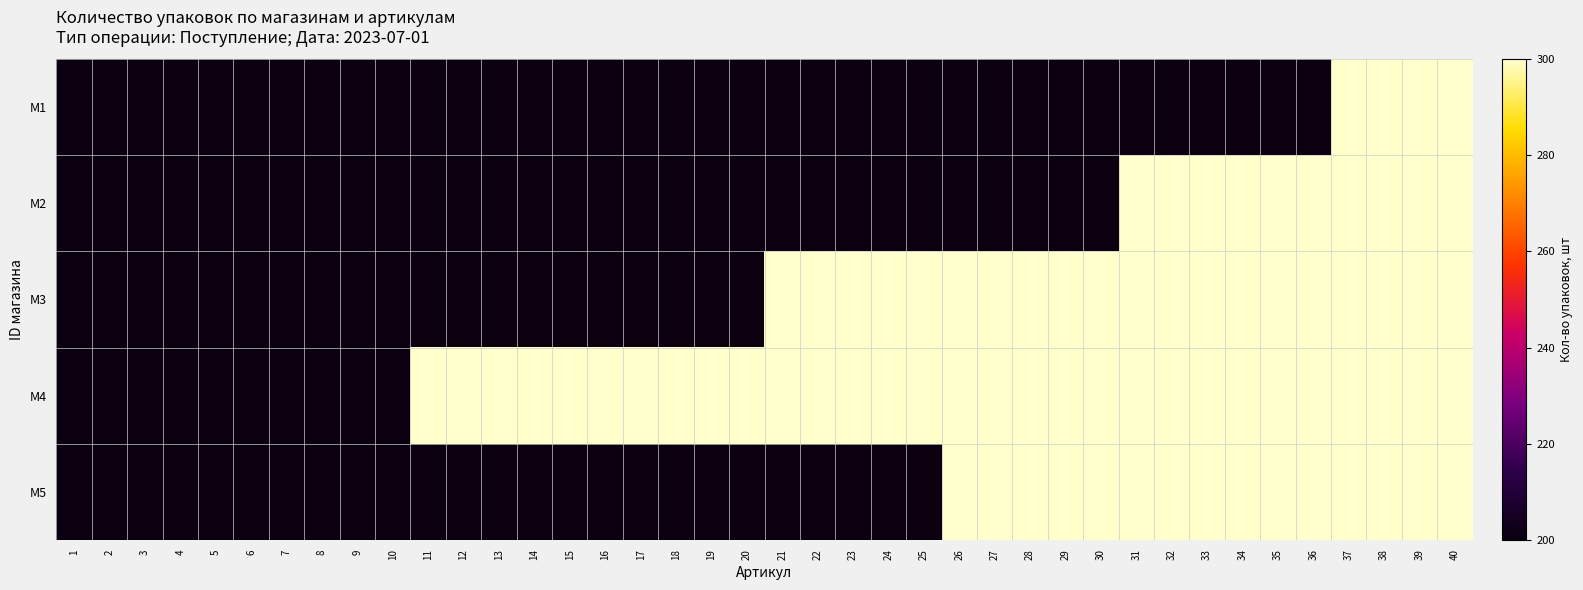

What is the total value across all series at 39?

1500